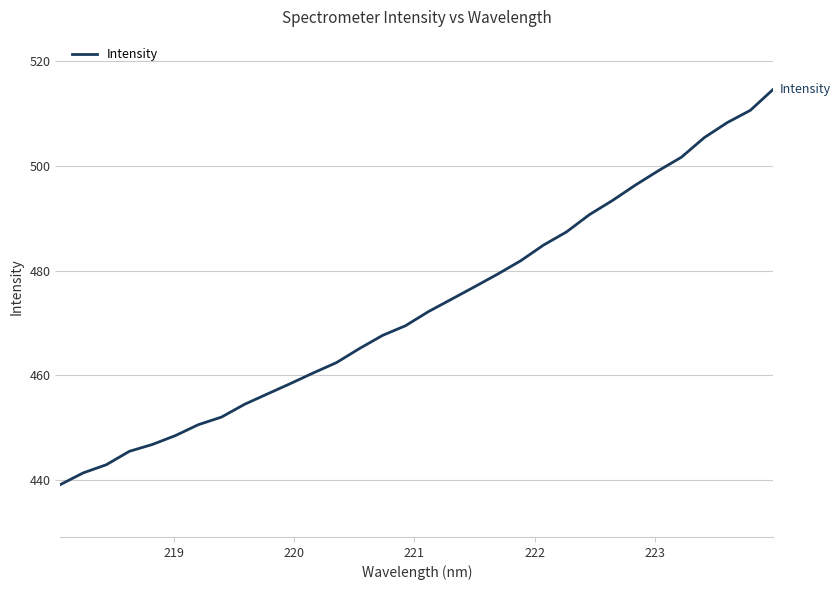

What is the sum of all values?

15139.1